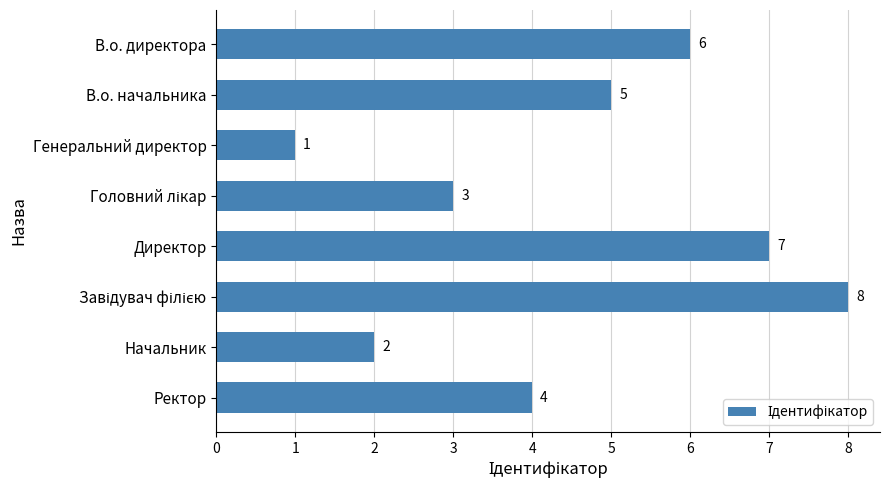

The value at В.о. директора is 11. True or false?

False